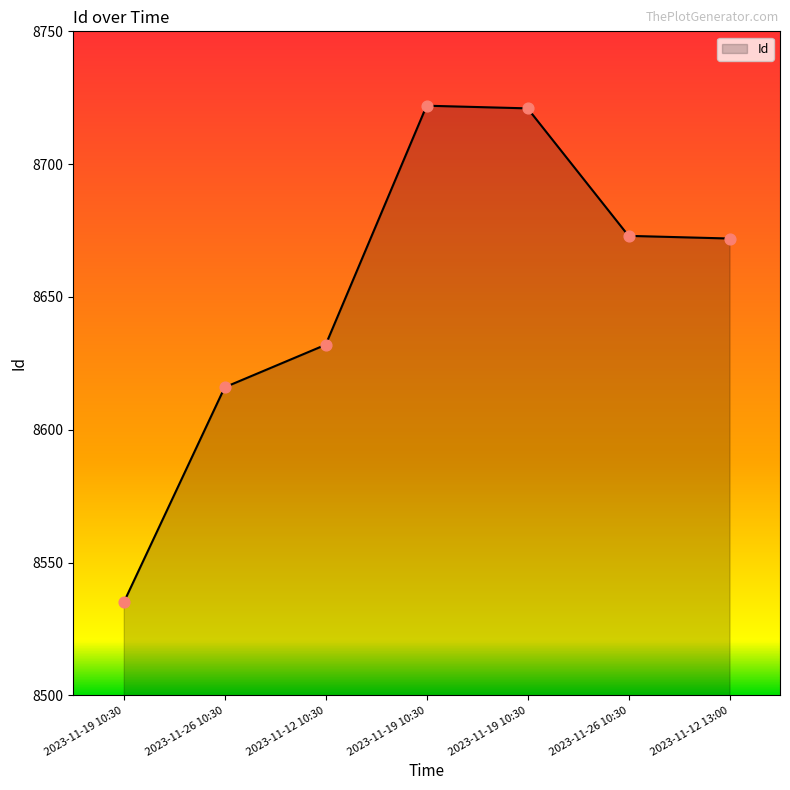

Approximately how many times larger is the value at 2023-11-19 10:30 compared to 2023-11-12 13:00?

1.0